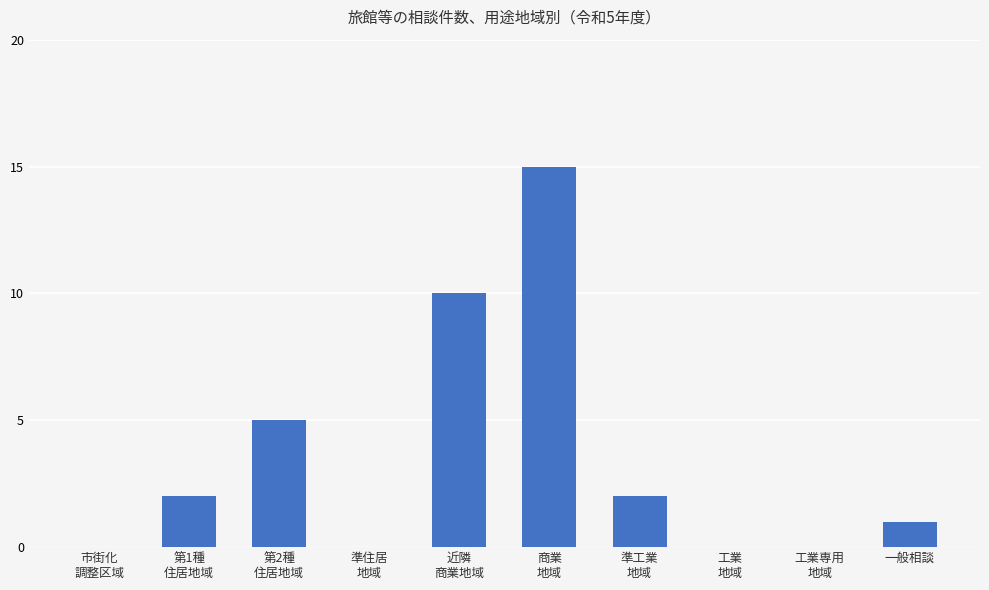

What is the greatest value displayed?

15